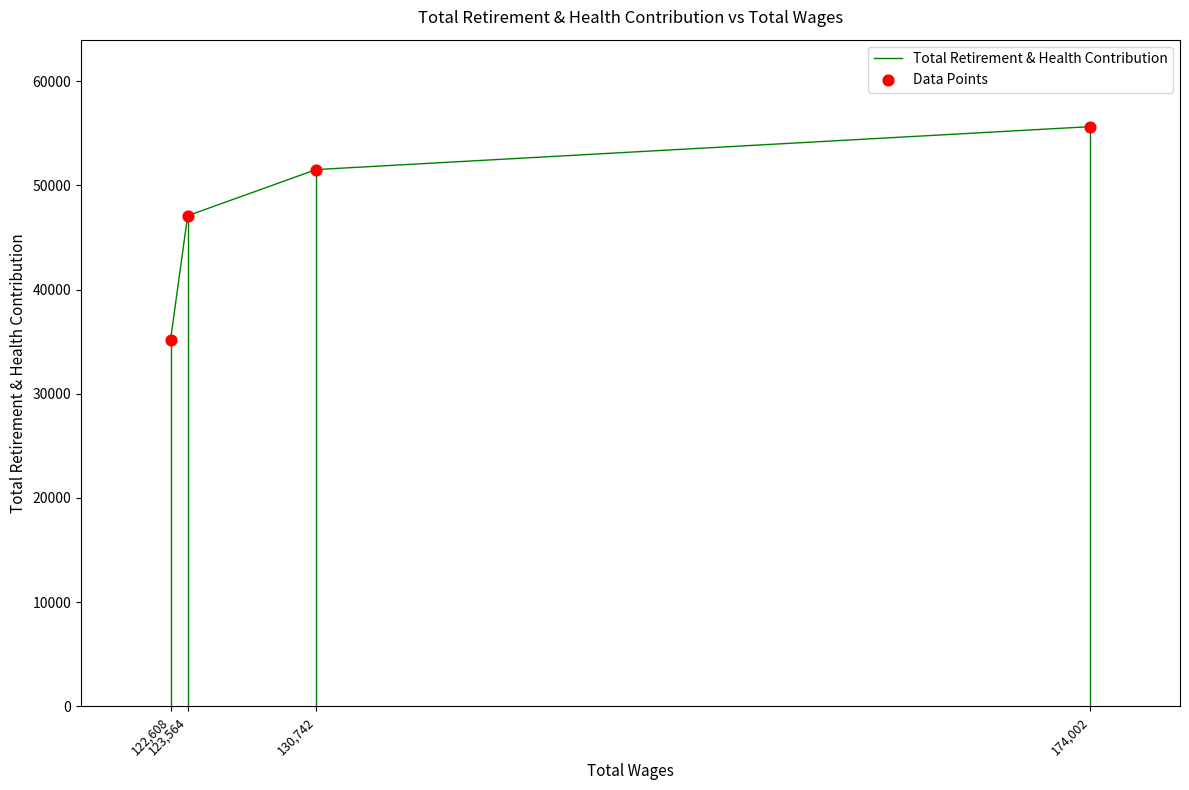

Which series contains the highest Y value?

Total Retirement & Health Contribution